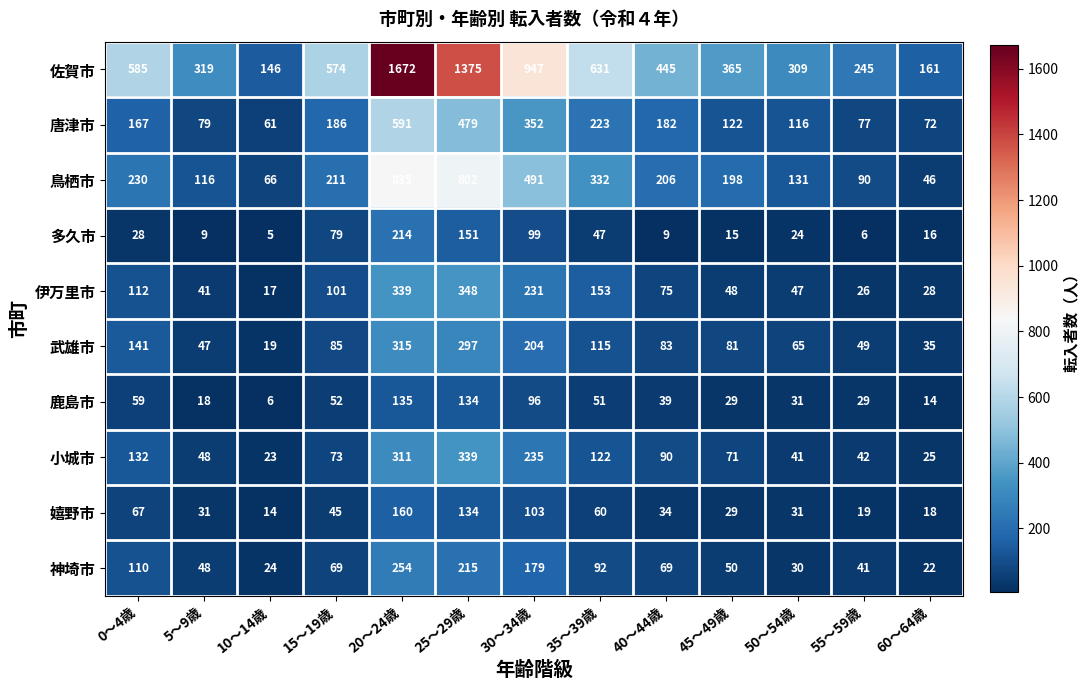

At which category does the chart reach its minimum across all series?

10～14歳